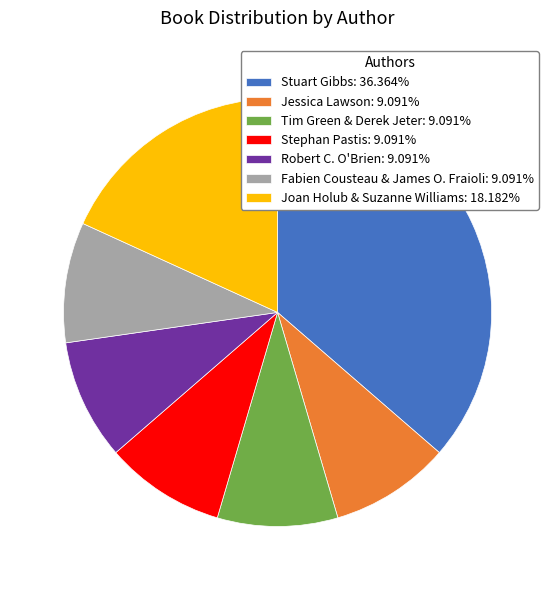

How many slices are in this pie chart?

7